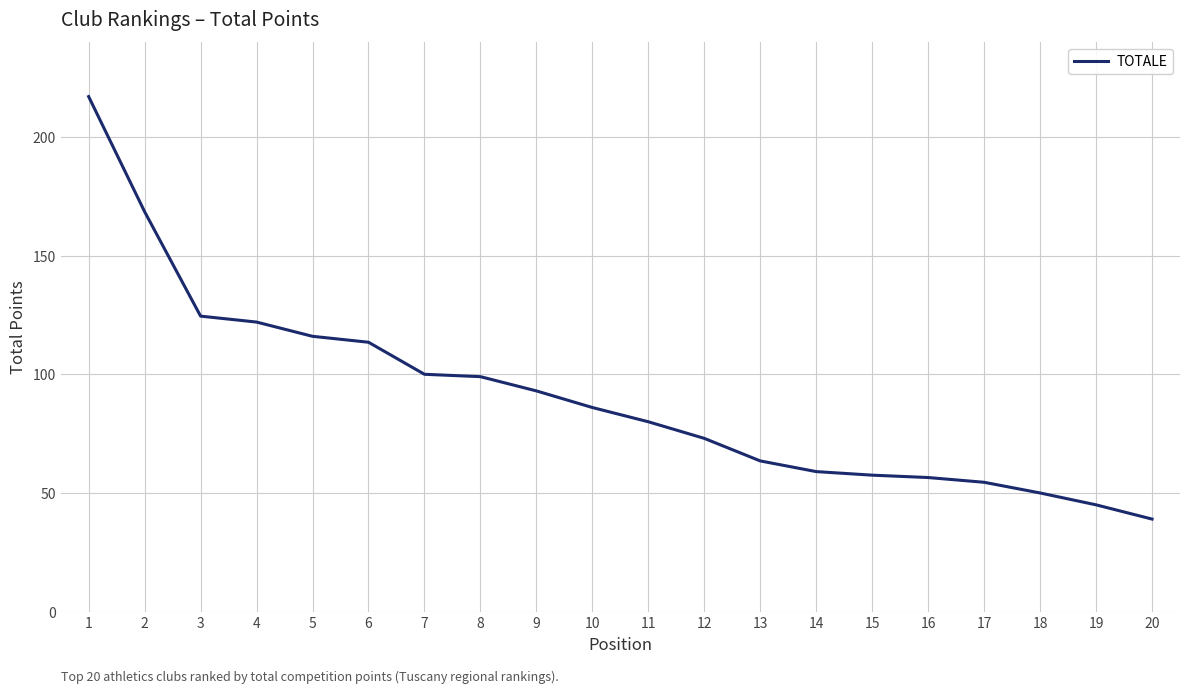

Read the value at 14.

59.0